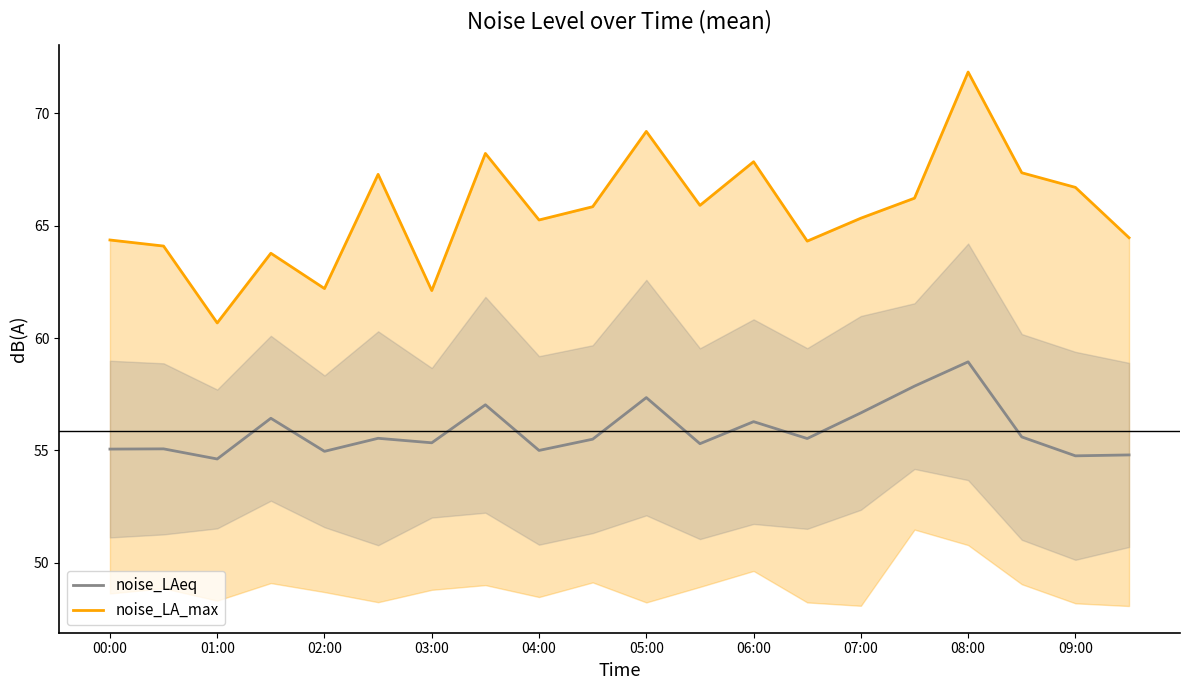

True or false: noise_LA_max and noise_LAeq cross at least once.

False